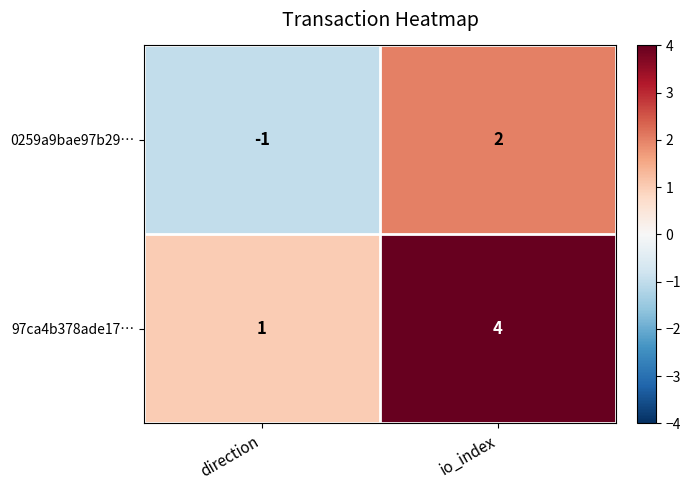

At which category is the sum across all series the highest?

io_index